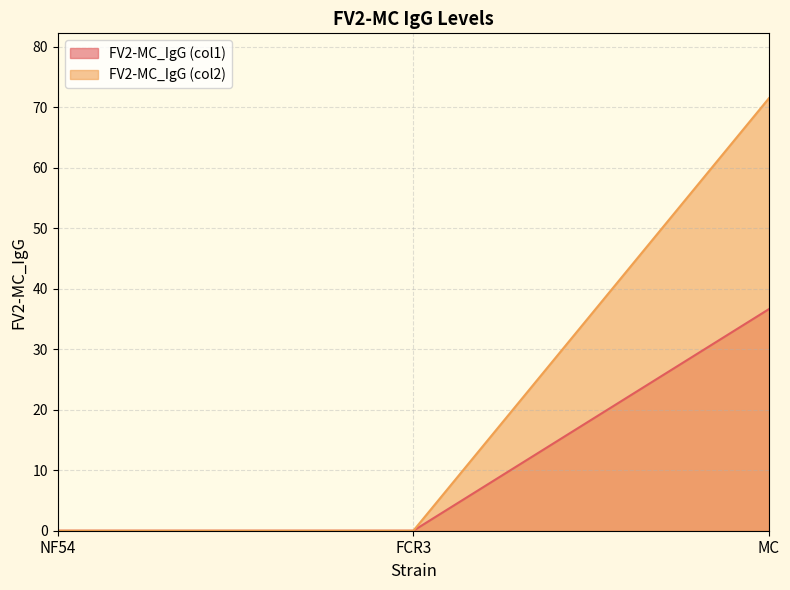

The FV2-MC_IgG (col2) series shows -39.4 at NF54. True or false?

False